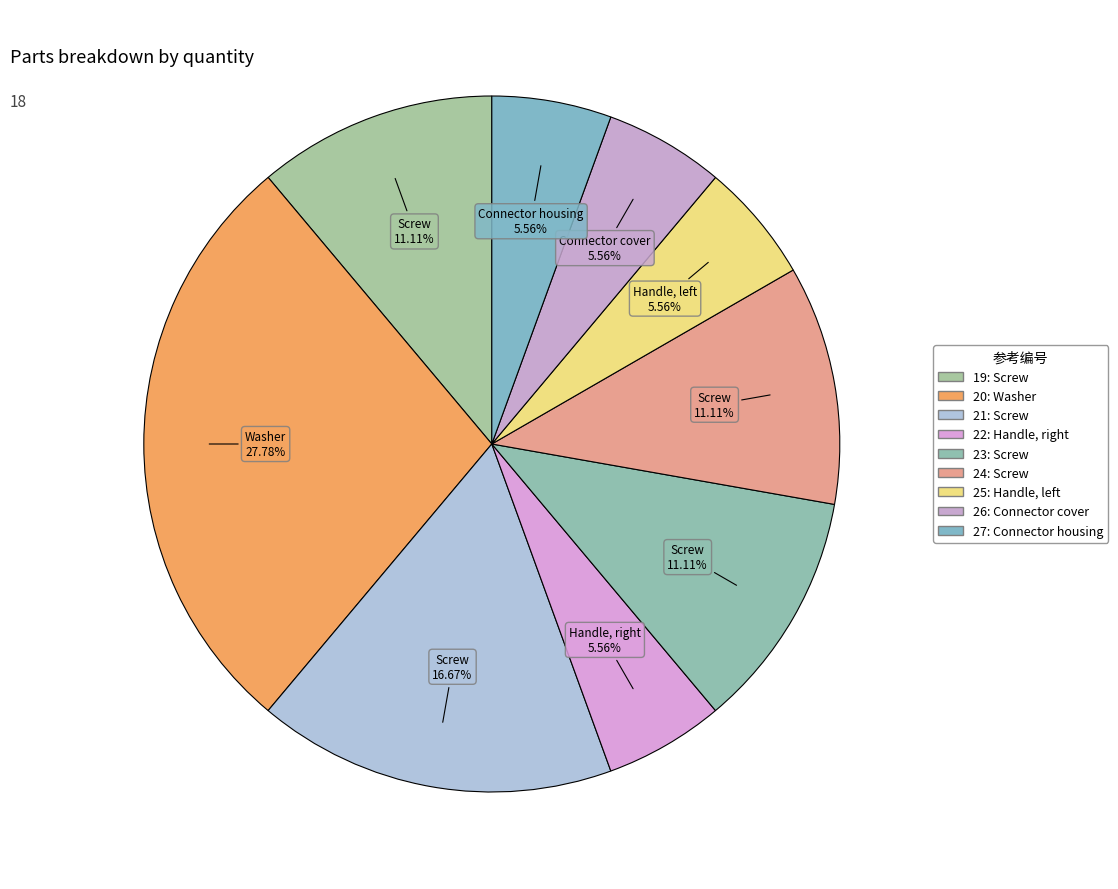

How many slices are in this pie chart?

9